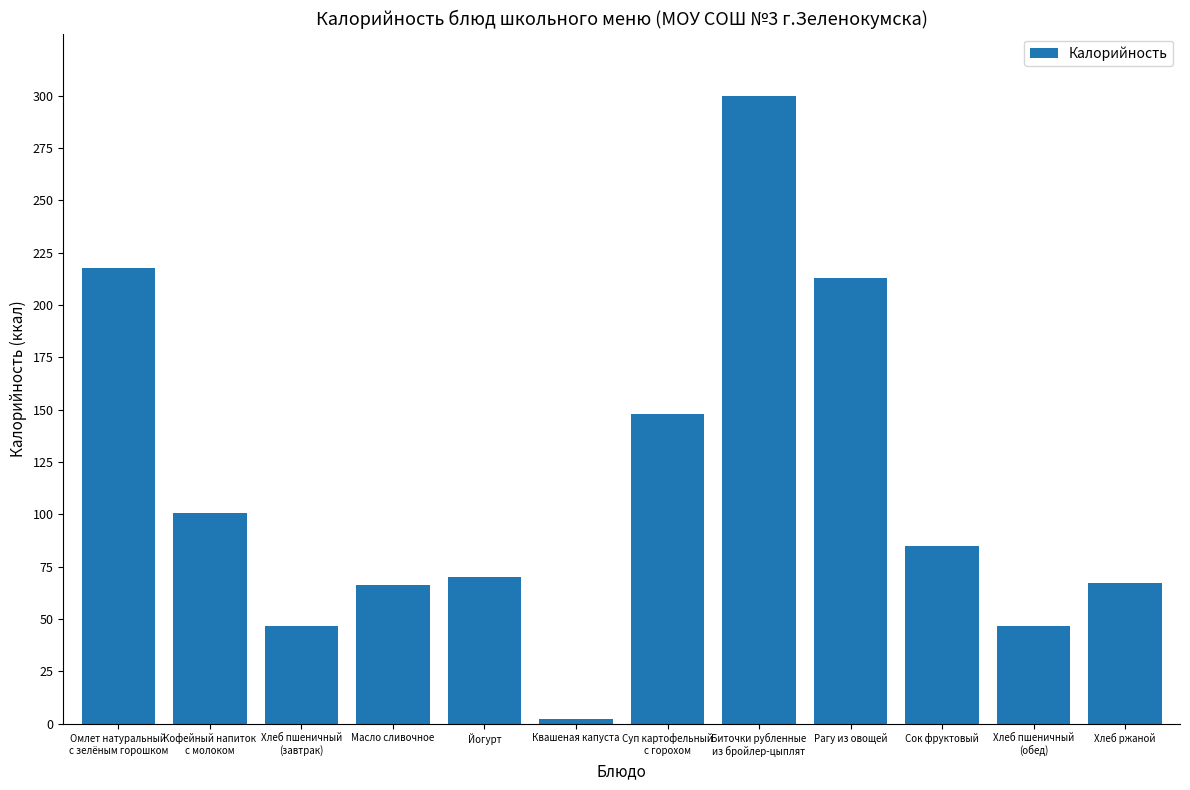

Which has a higher value, Рагу из овощей or Хлеб ржаной?

Рагу из овощей